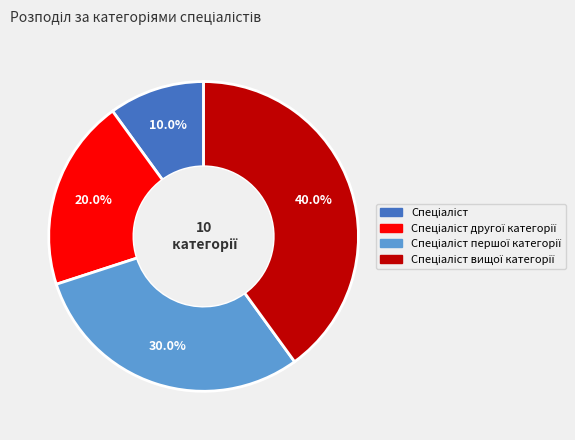

Is there a majority slice in this chart?

No